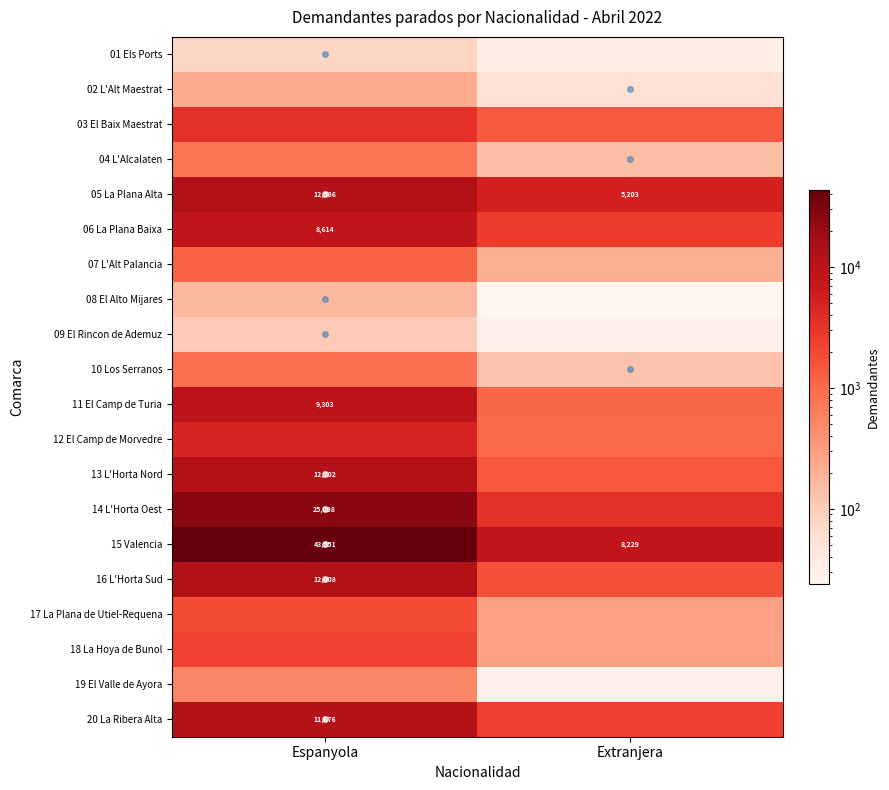

What is the approximate value of 01 Els Ports at Extranjera, to the nearest 10?

30